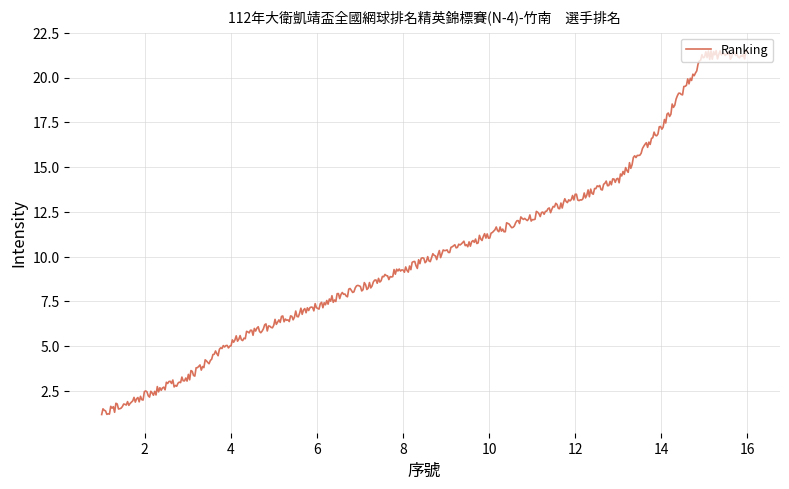

What is the maximum value shown in the chart?

21.5